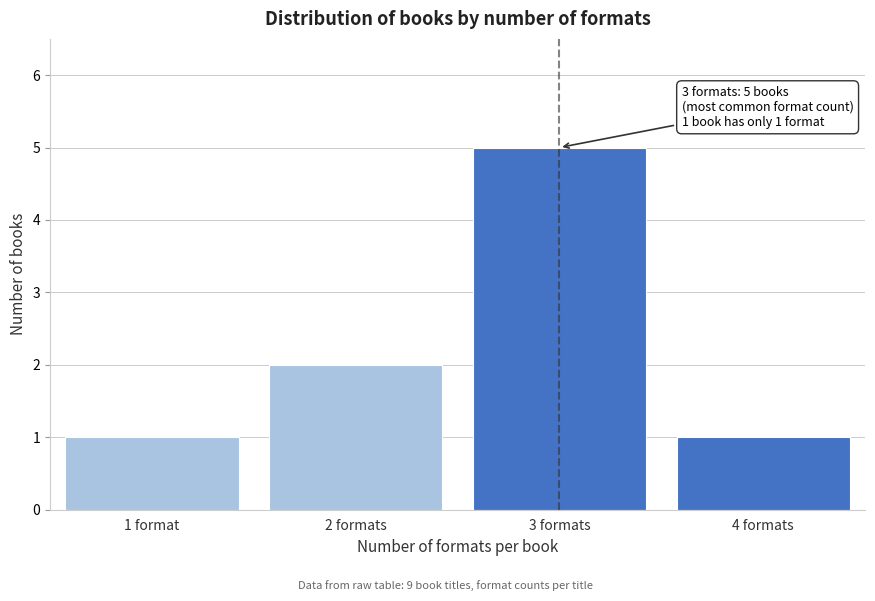

Reading left to right, what are all the values shown in this chart?

1	2	5	1